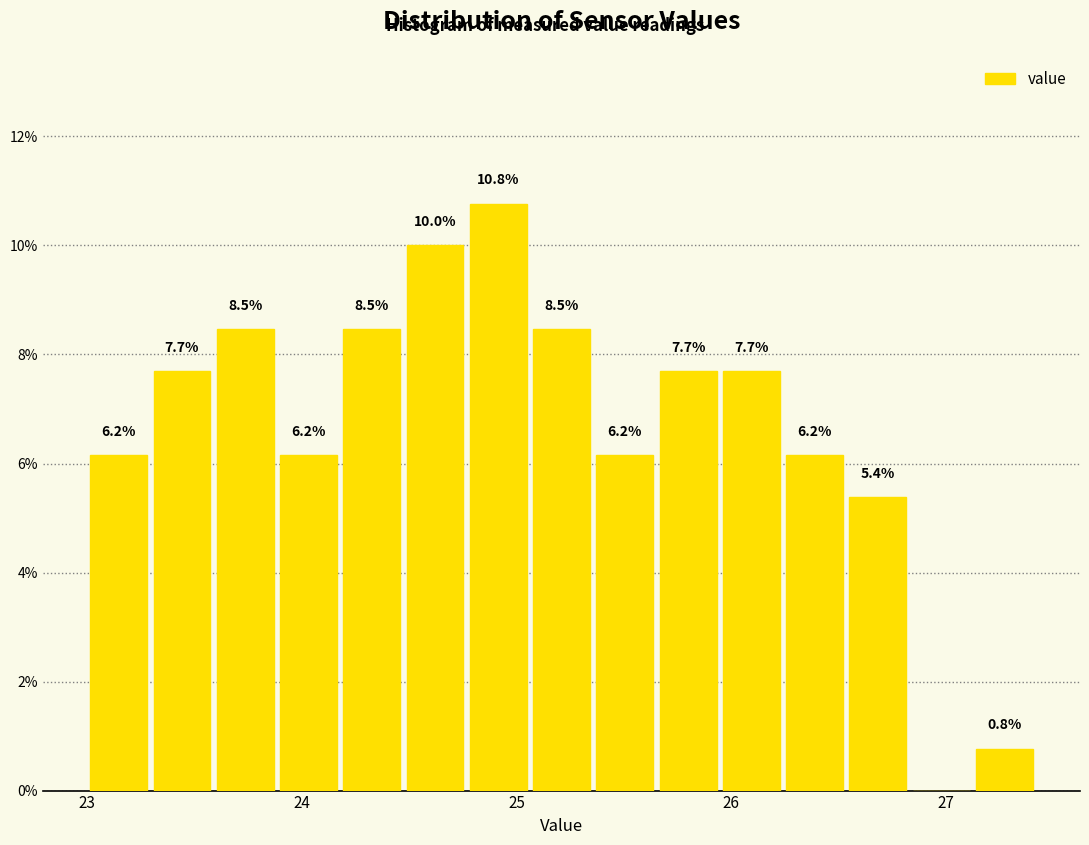

Read against the x-axis, roughly where is the centre of the tallest bar?

24.9